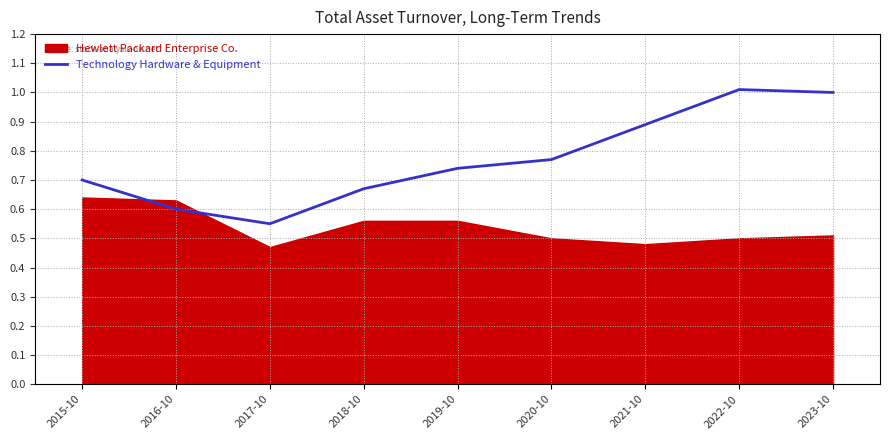

The chart shows a value of 1.0 at 2018-10. True or false?

False